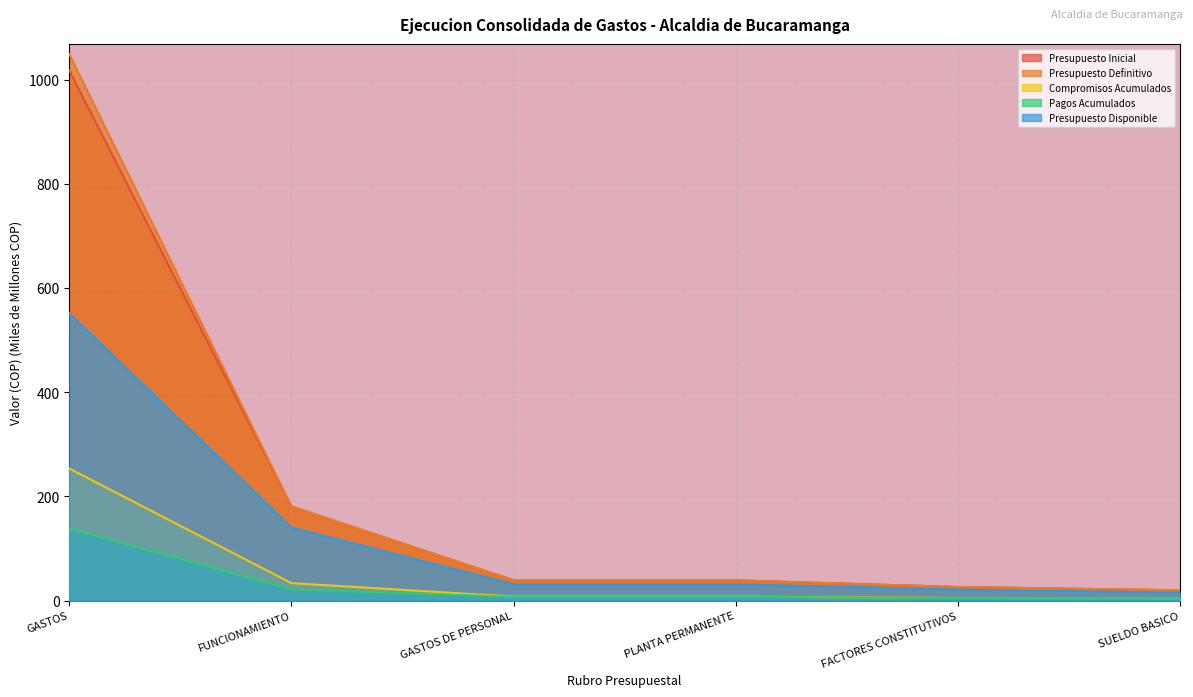

What is the difference between the maximum and second lowest values in the Compromisos Acumulados series?

248.5